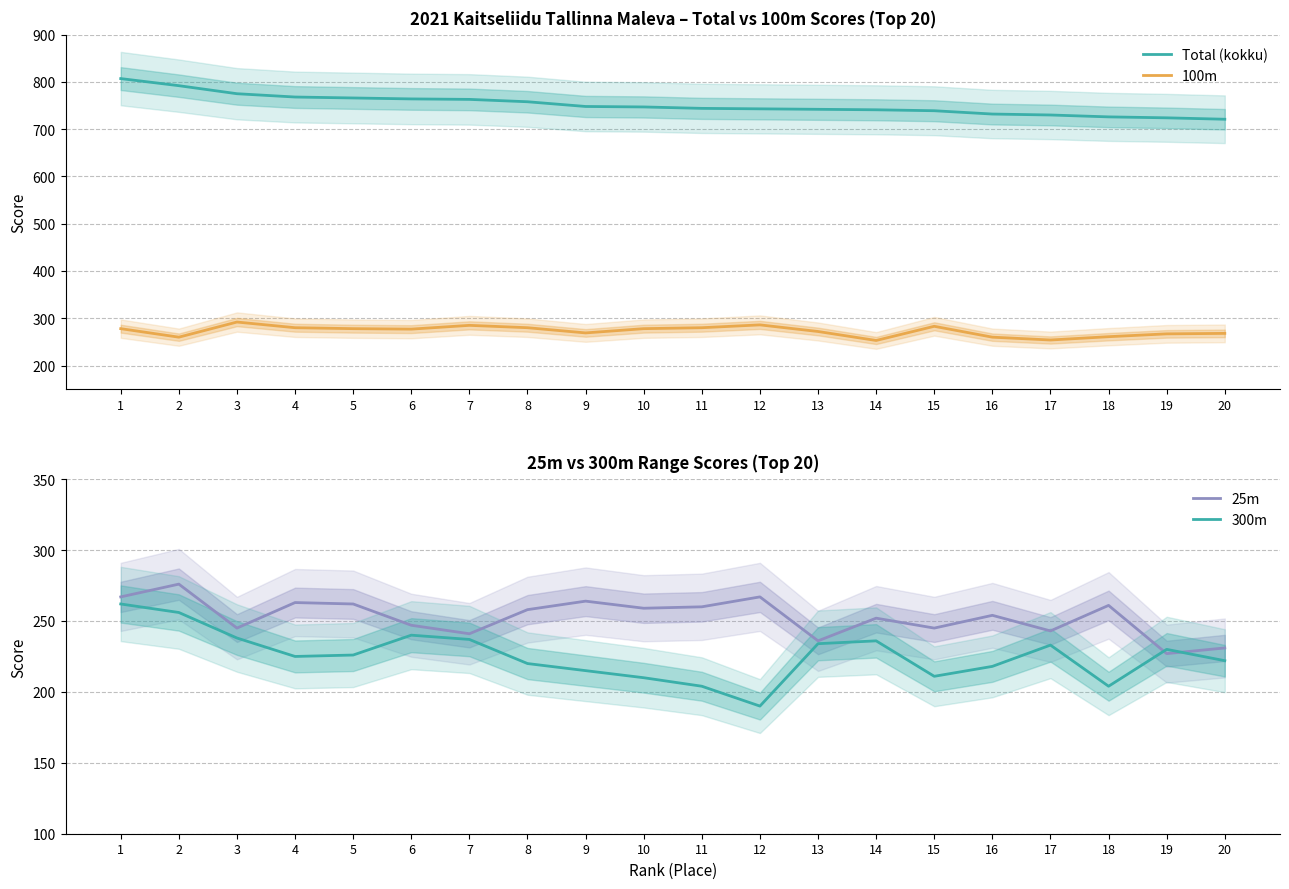

What is the difference between the second highest and second lowest values in the 300m series?

52